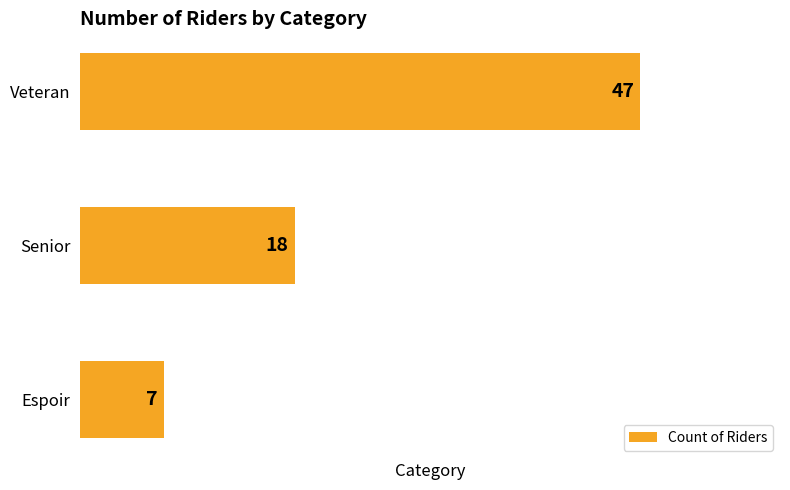

What is the greatest value displayed?

47